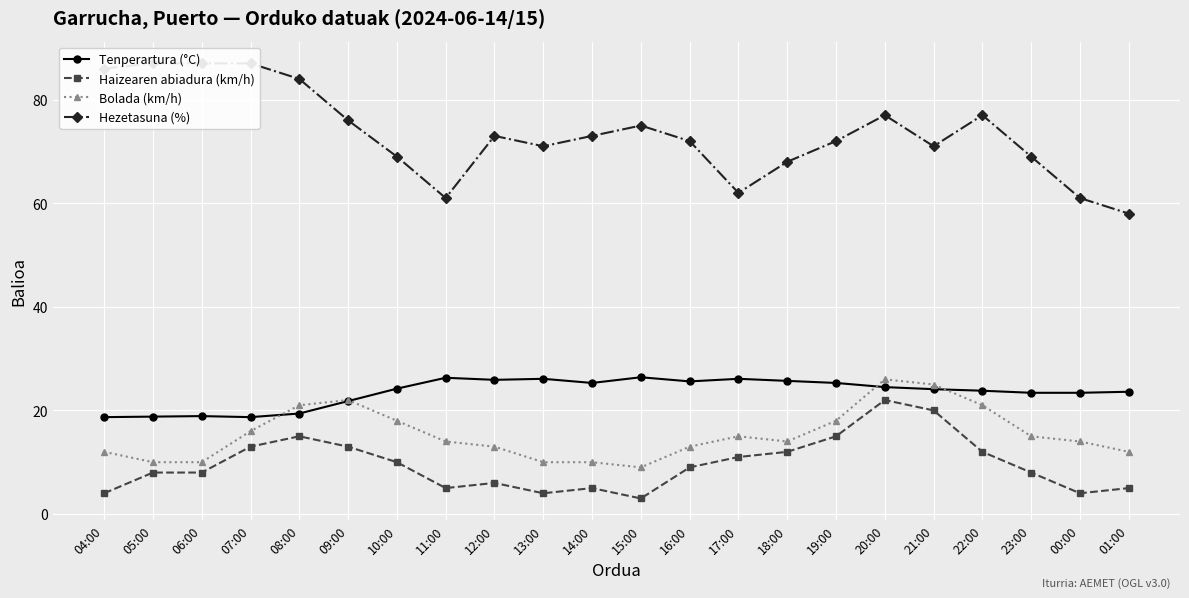

The Tenperartura (°C) series shows 23.4 at 00:00. True or false?

True